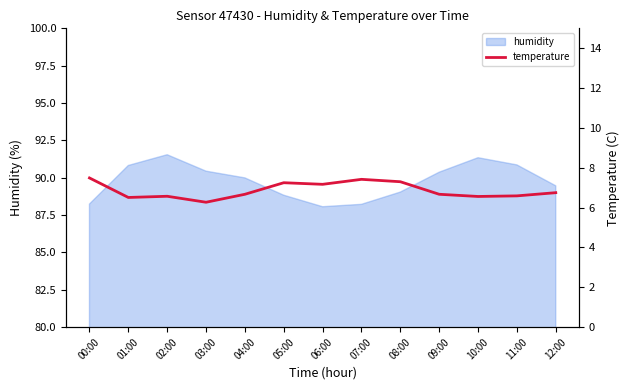

What is the maximum value for humidity?

91.5